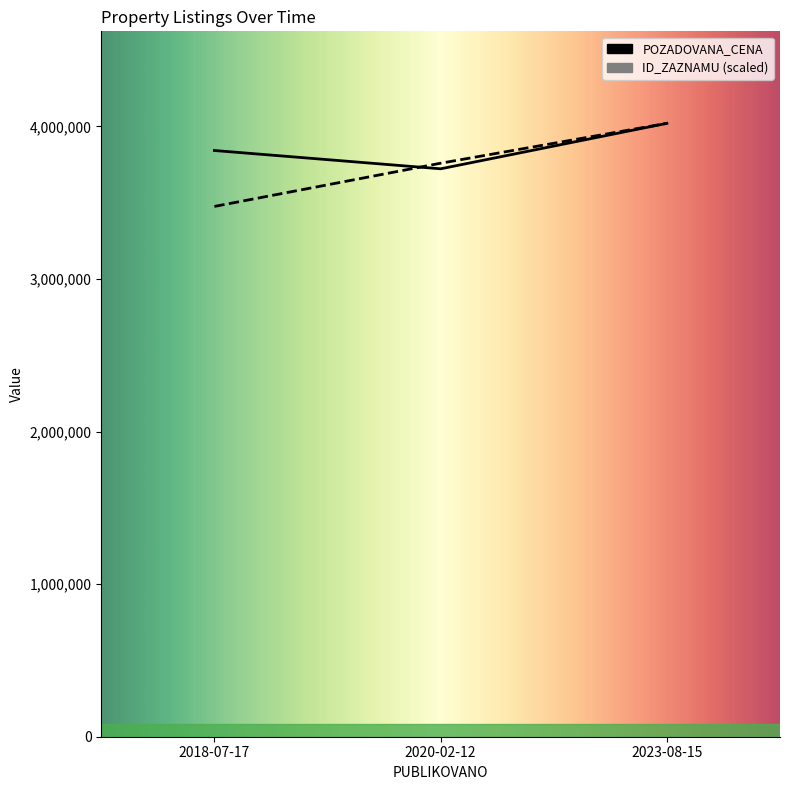

What is the sum of all values?

11254144.2